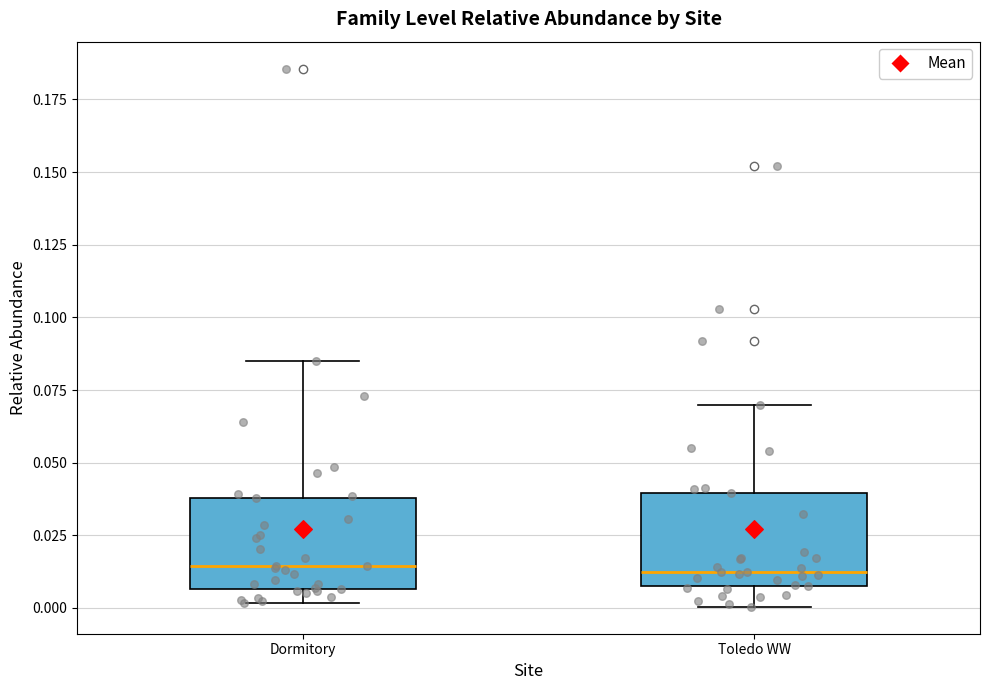

Where is the upper edge of the box for Toledo WW on the y-axis? The values are not printed on the chart, so give them approximately, as read against the axis.

0.040